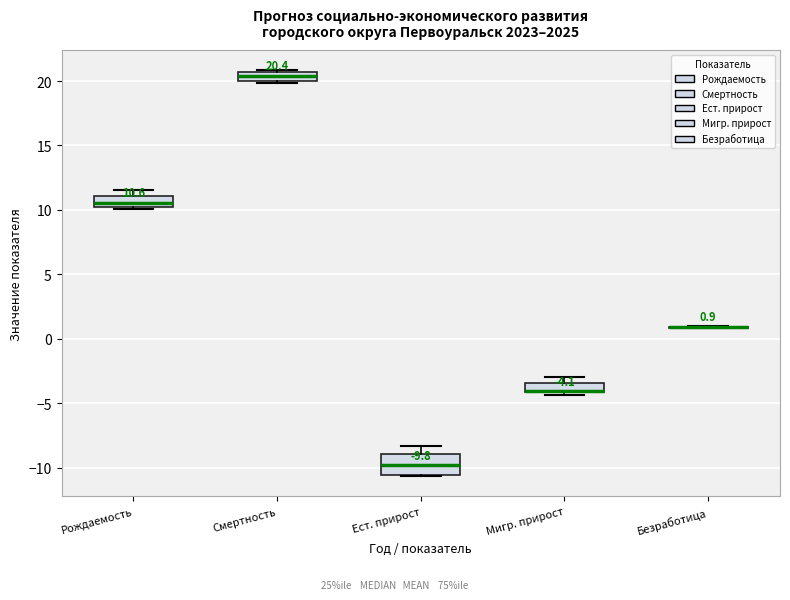

Which box is the tallest, from its lower edge to its upper edge?

Ест. прирост